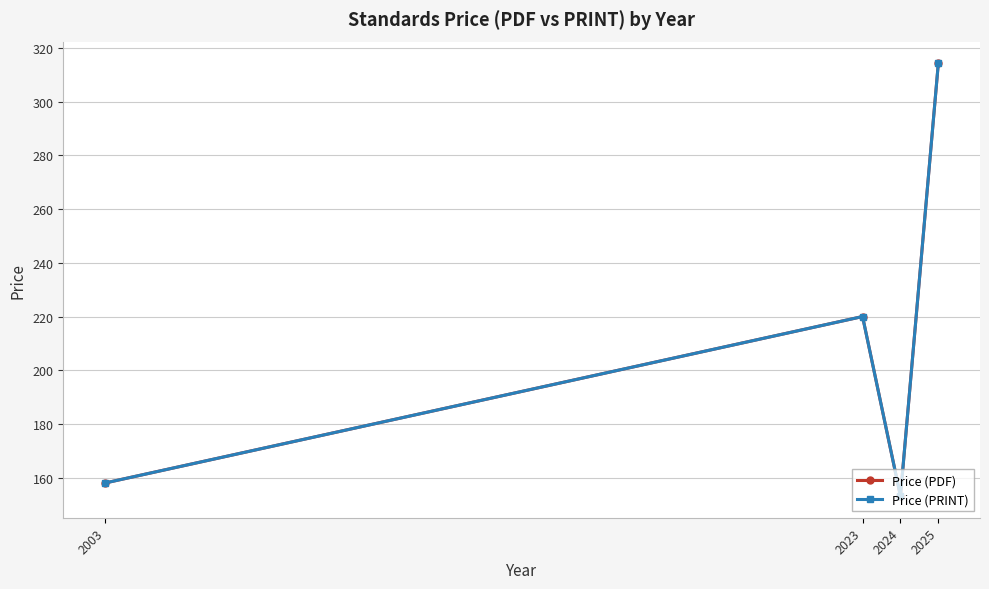

Does the chart have visible grid lines?

Yes